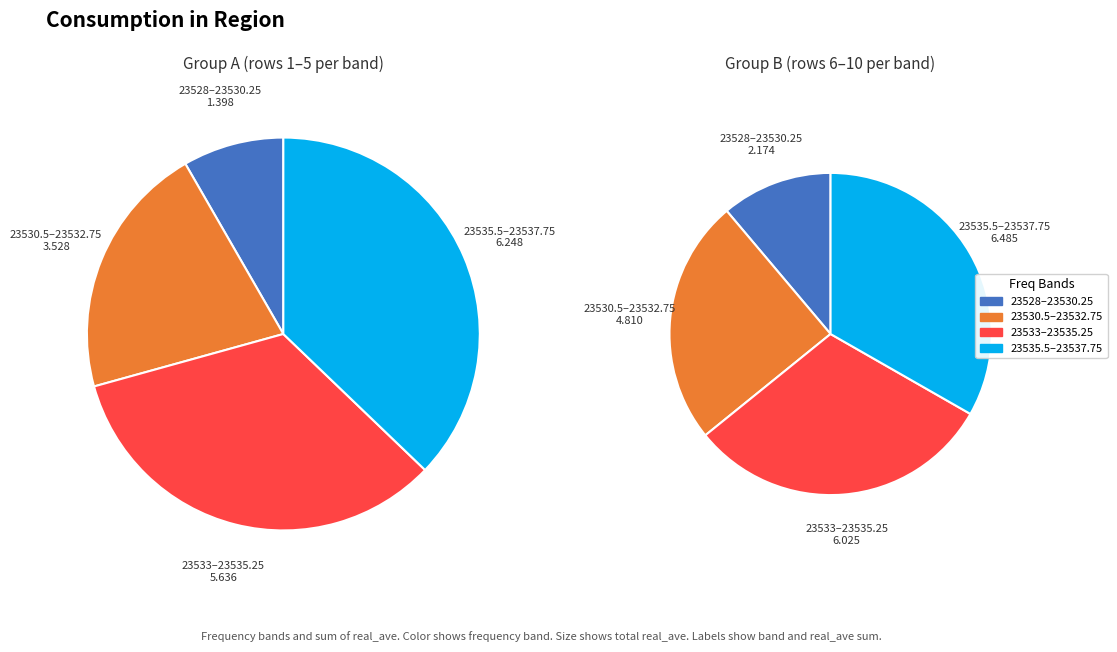

The 29 slice represents 16% of the pie. True or false?

False